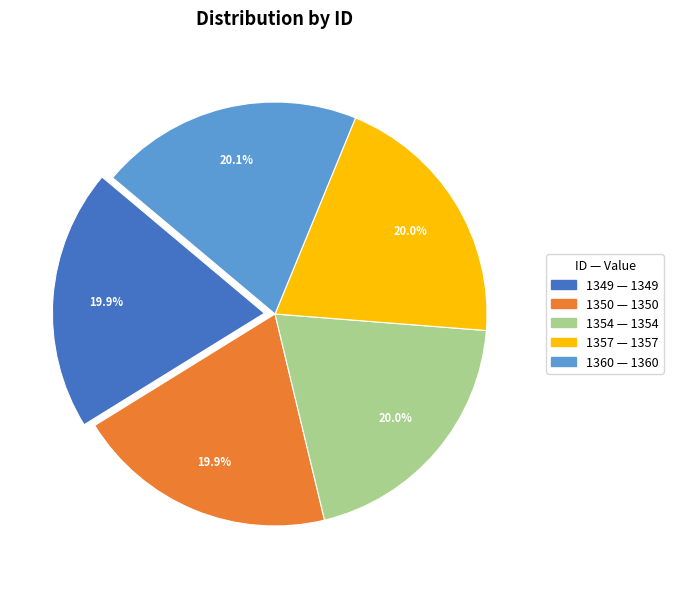

Does any single category account for the majority?

No